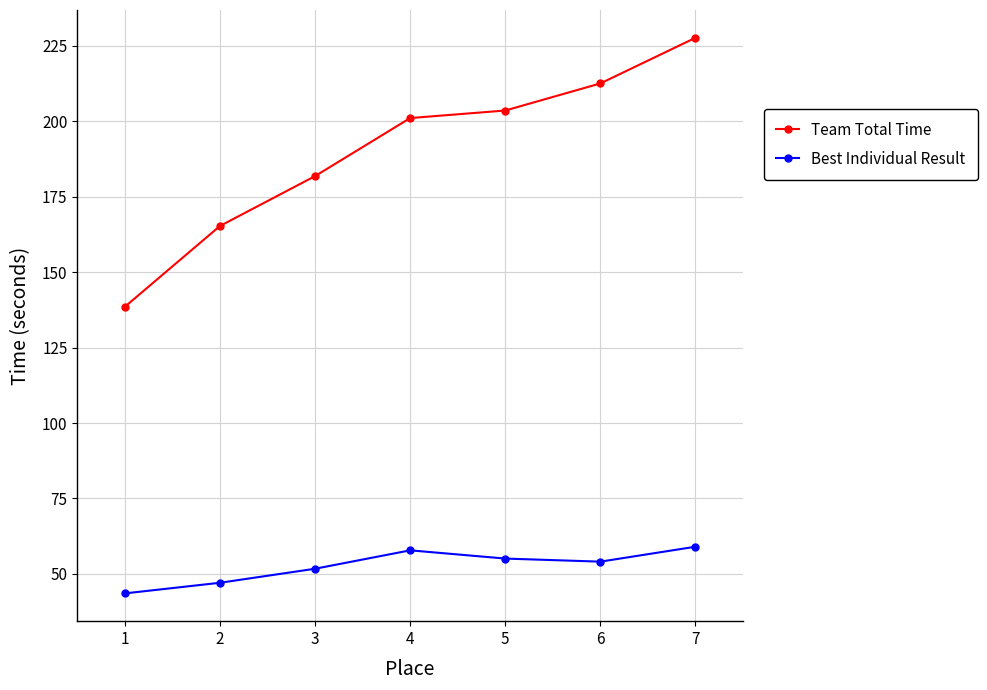

How many data points in Team Total Time are above 201?

4